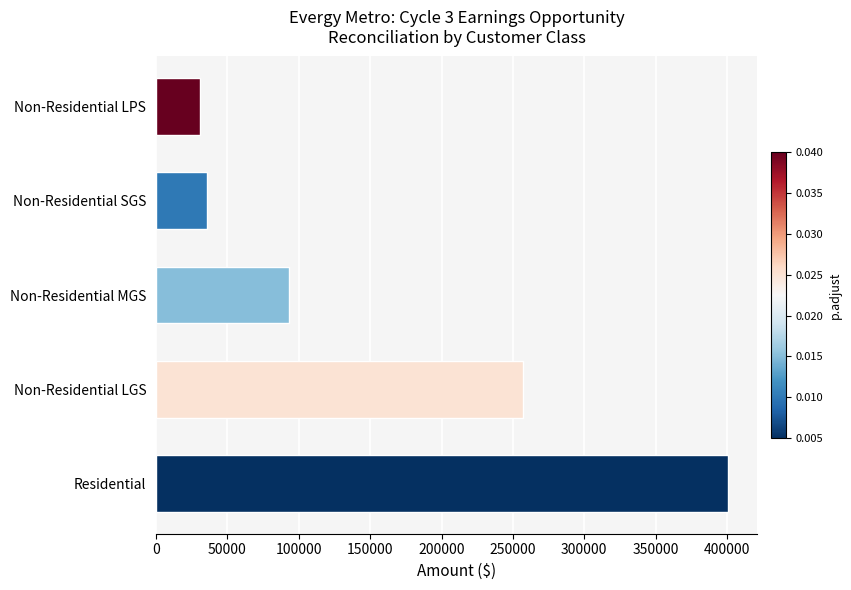

What is the average value?

163702.9